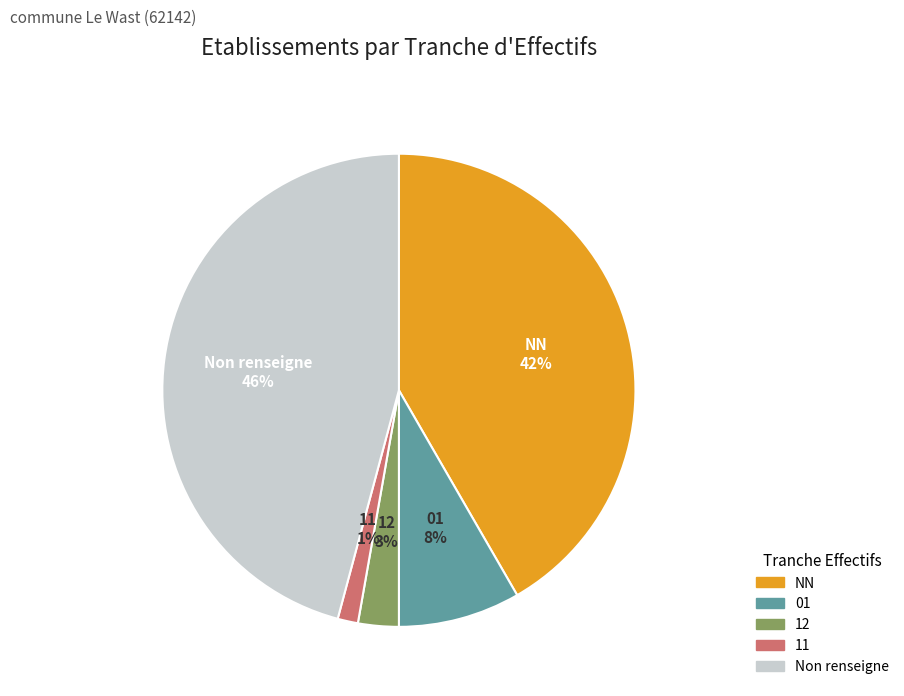

Between NN and Non renseigne, which is larger?

Non renseigne